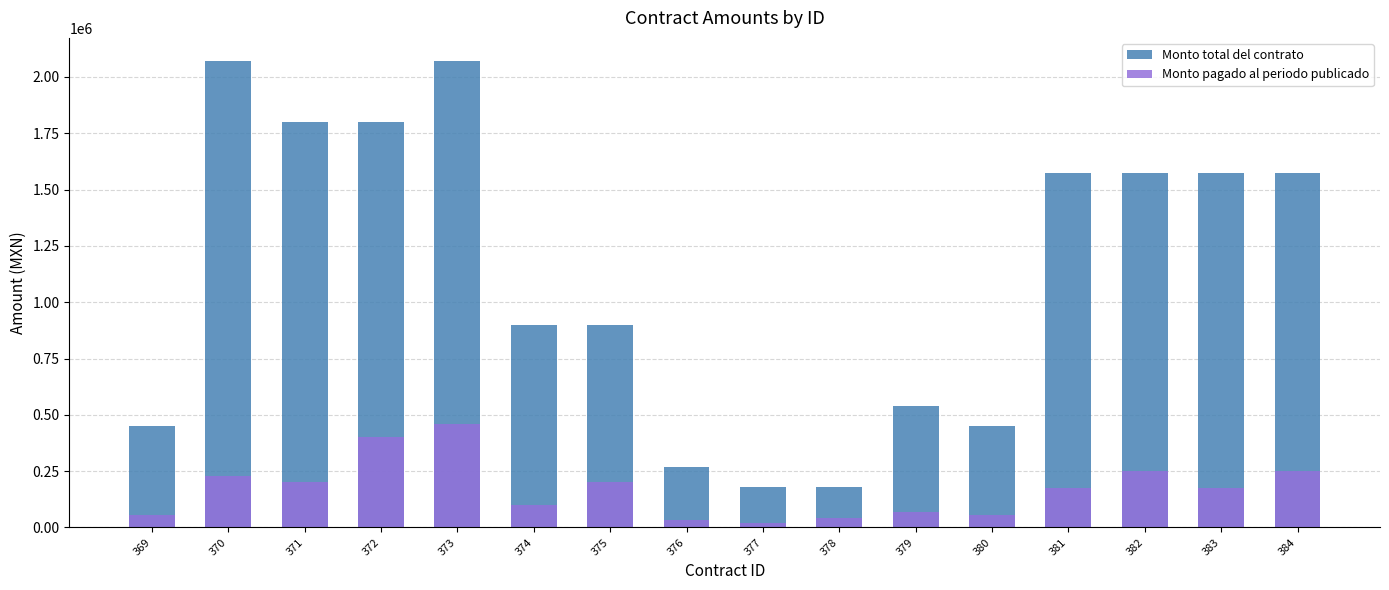

List the series in order of their overall mean, lowest first.

Monto pagado al periodo publicado, Monto total del contrato